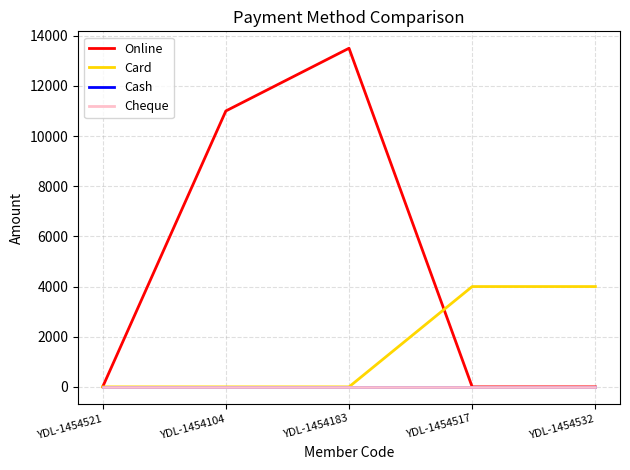

True or false: Cash and Cheque cross at least once.

False